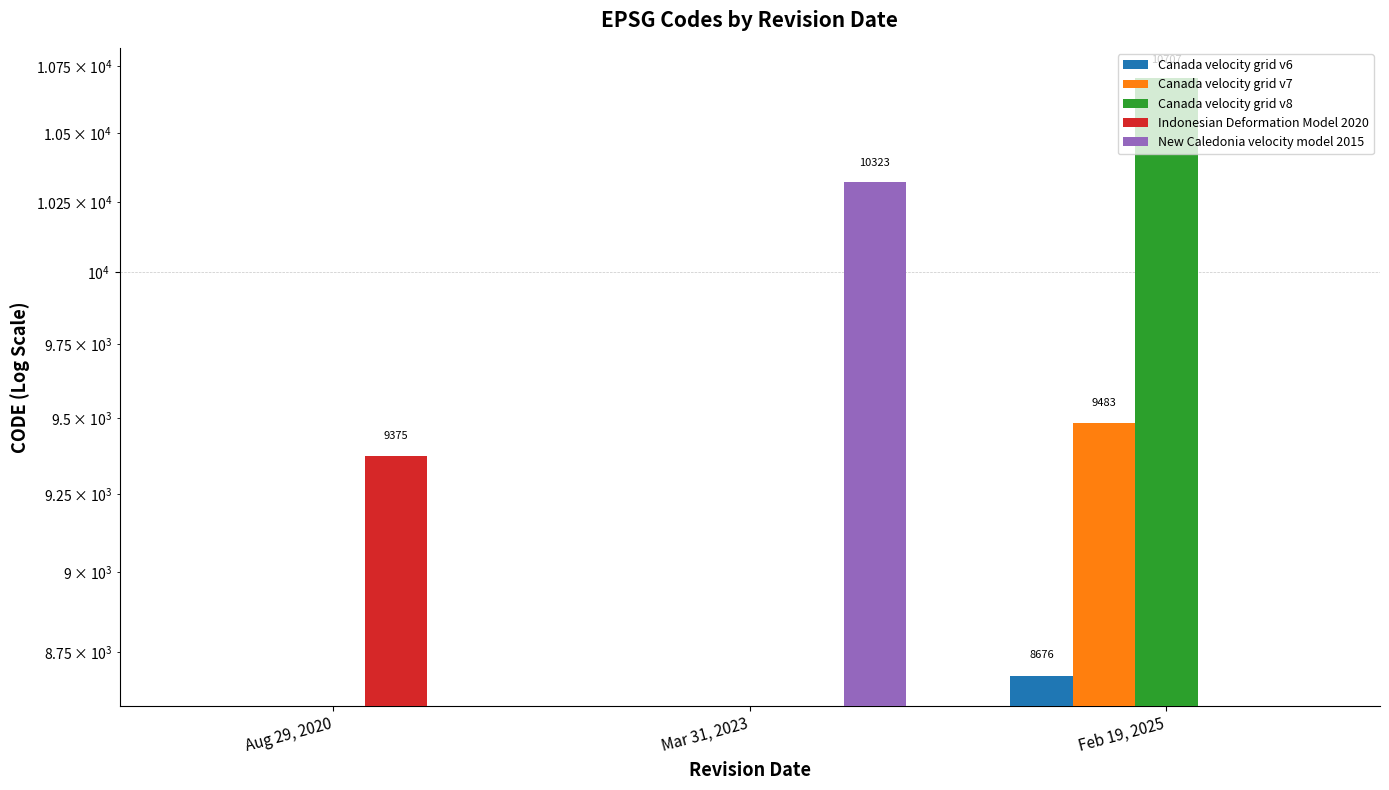

Does the chart contain any negative values?

No